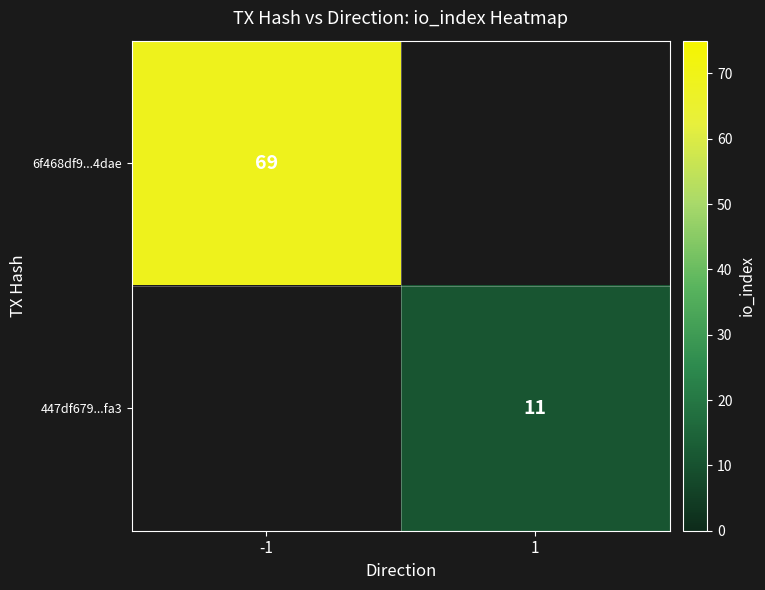

The value of 6f468df9...4dae at -1 is 100. True or false?

False